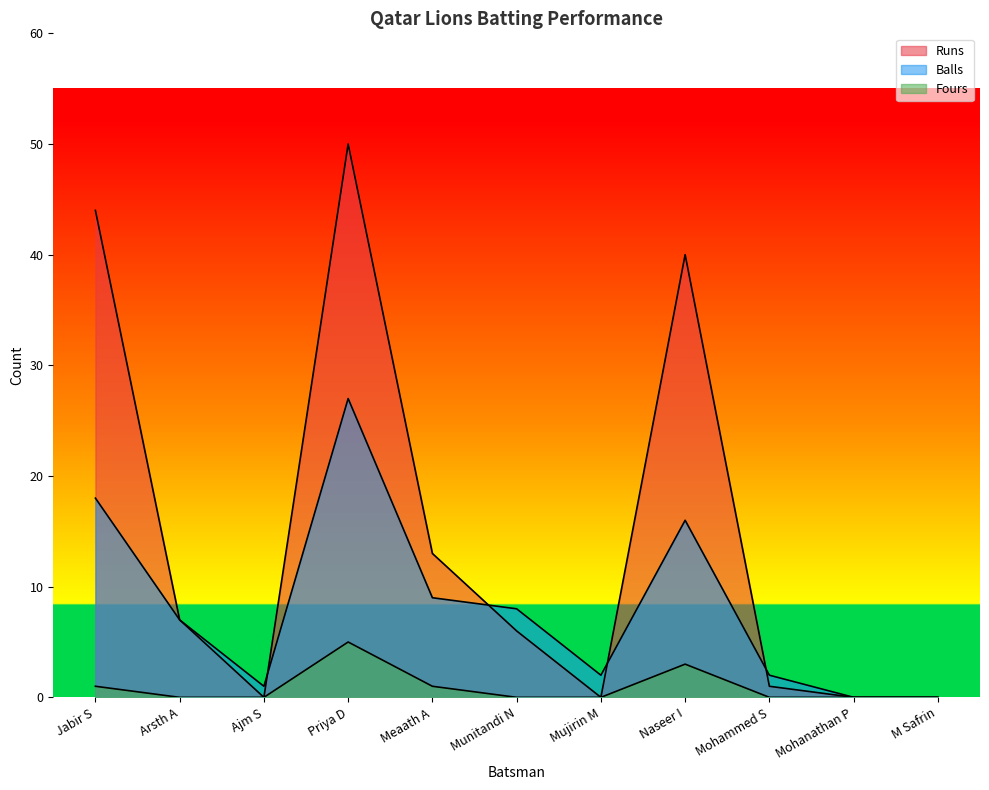

The value of Fours at Mujirin M is 0. True or false?

True